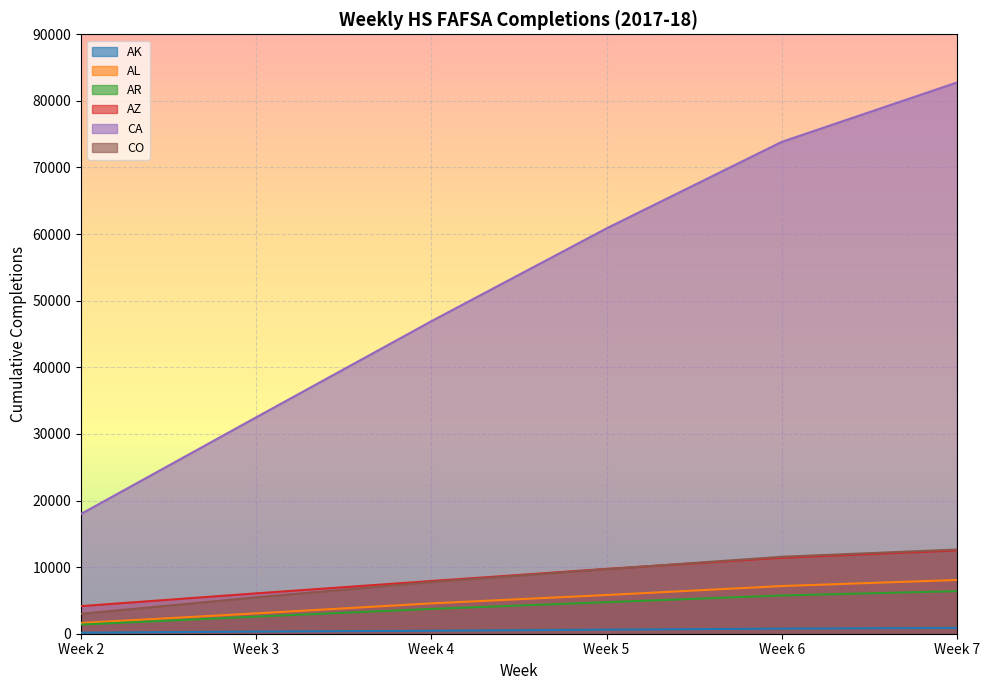

How many series are shown in this chart?

6